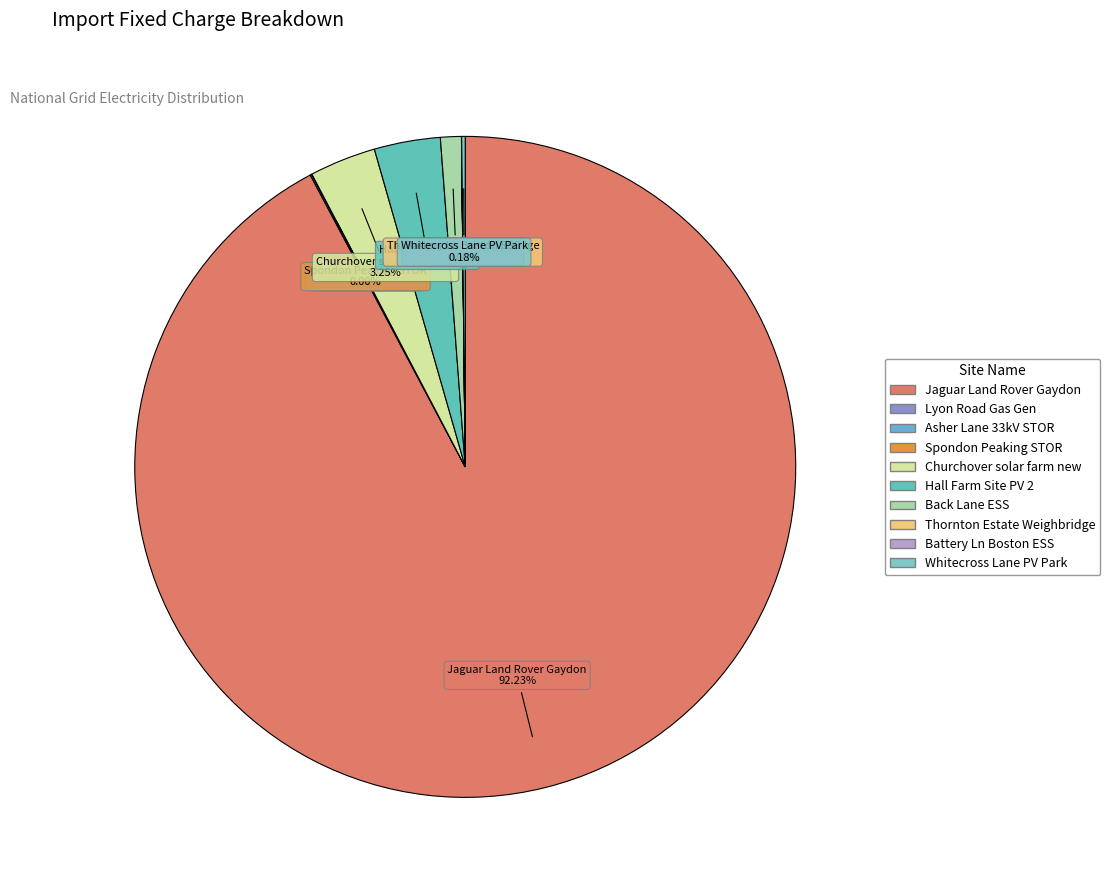

Combined, do Jaguar Land Rover Gaydon and Churchover solar farm new account for over 50%?

Yes